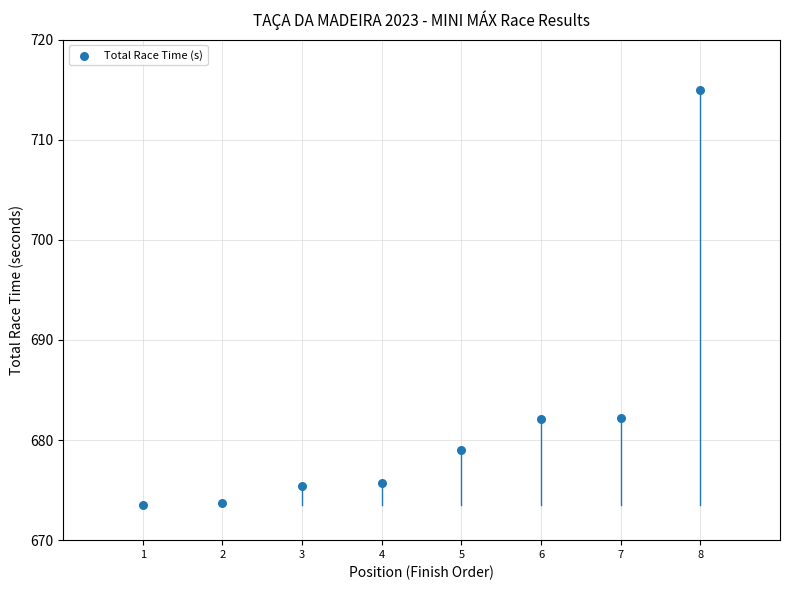

What is the average X value?

4.5